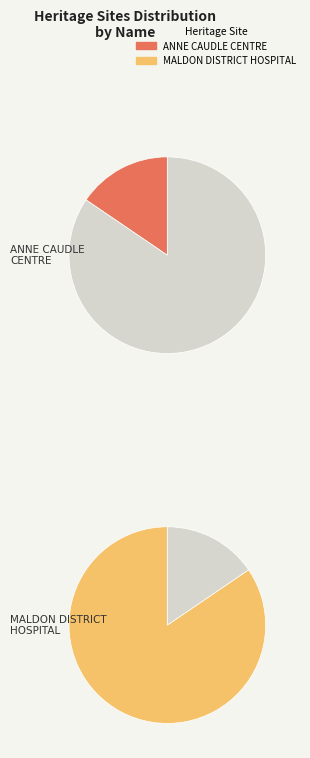

To the nearest percent, what is the difference between the ANNE CAUDLE CENTRE, BENDIGO BENEVOLENT and MALDON DISTRICT HOSPITAL slice percentages?

69%